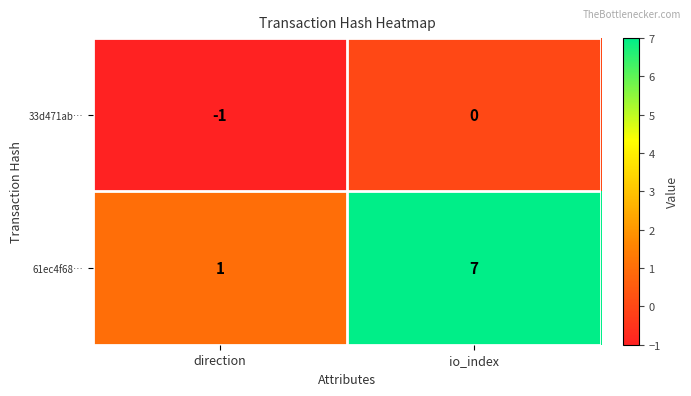

How many data points in 33d471ab… are less than 0?

1